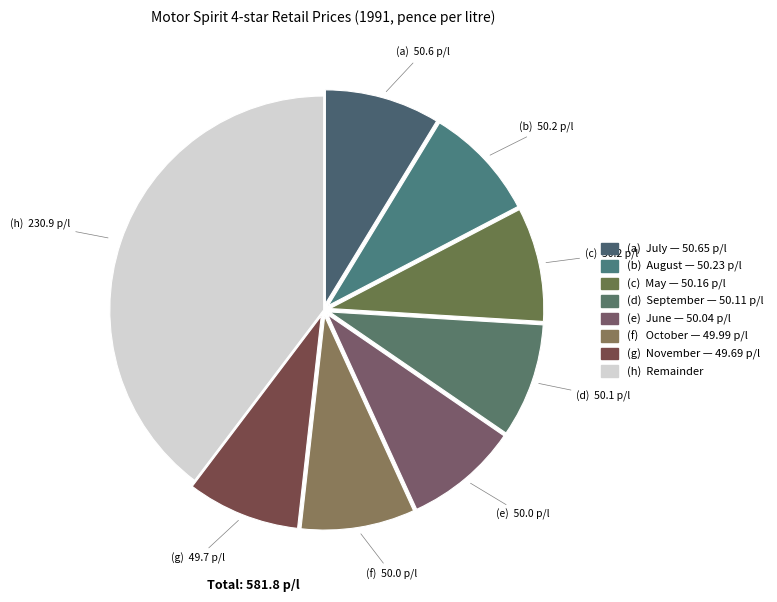

How many segments does this pie chart have?

8